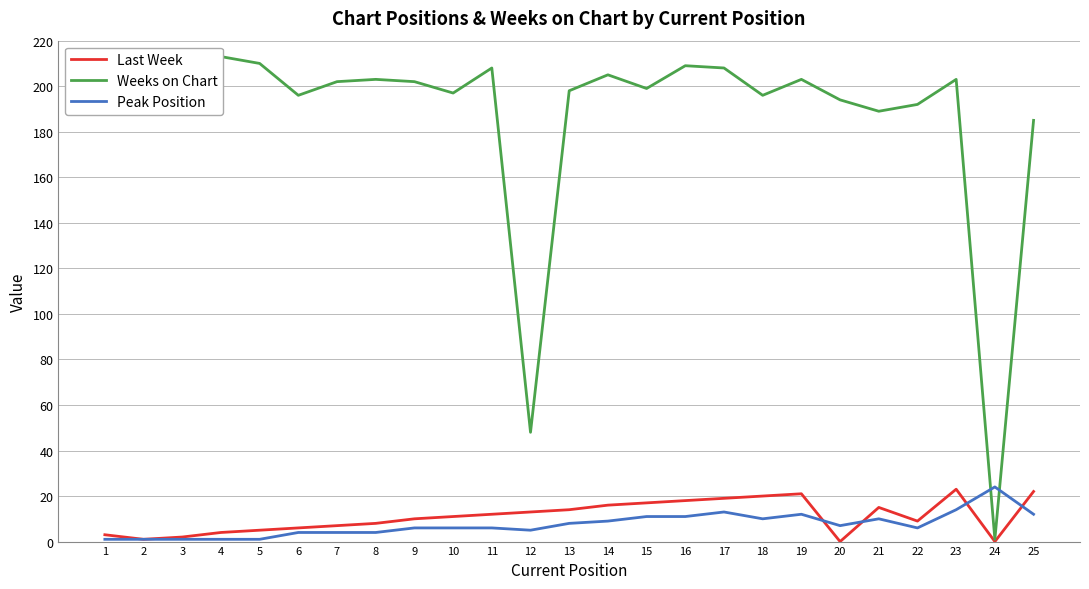

Which series has the largest total across all categories?

Weeks on Chart